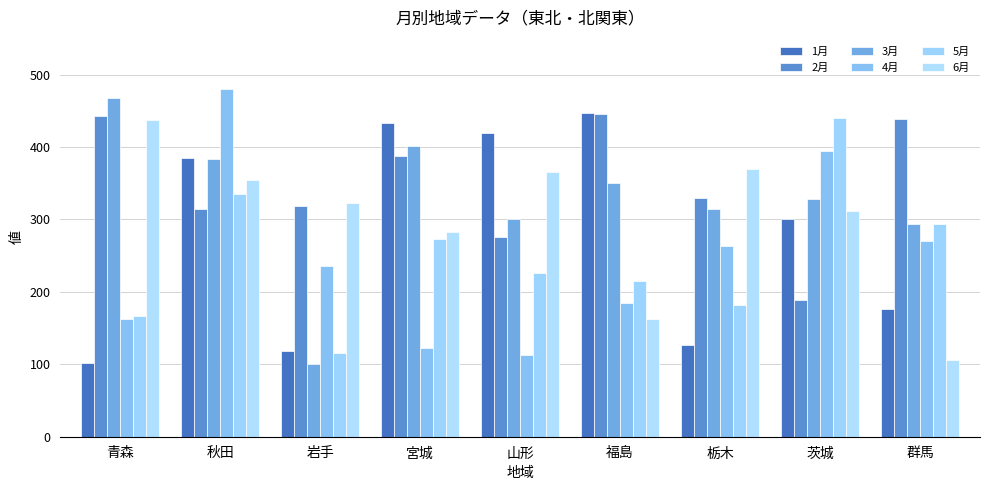

What is the difference between the highest and lowest values at 岩手?

222